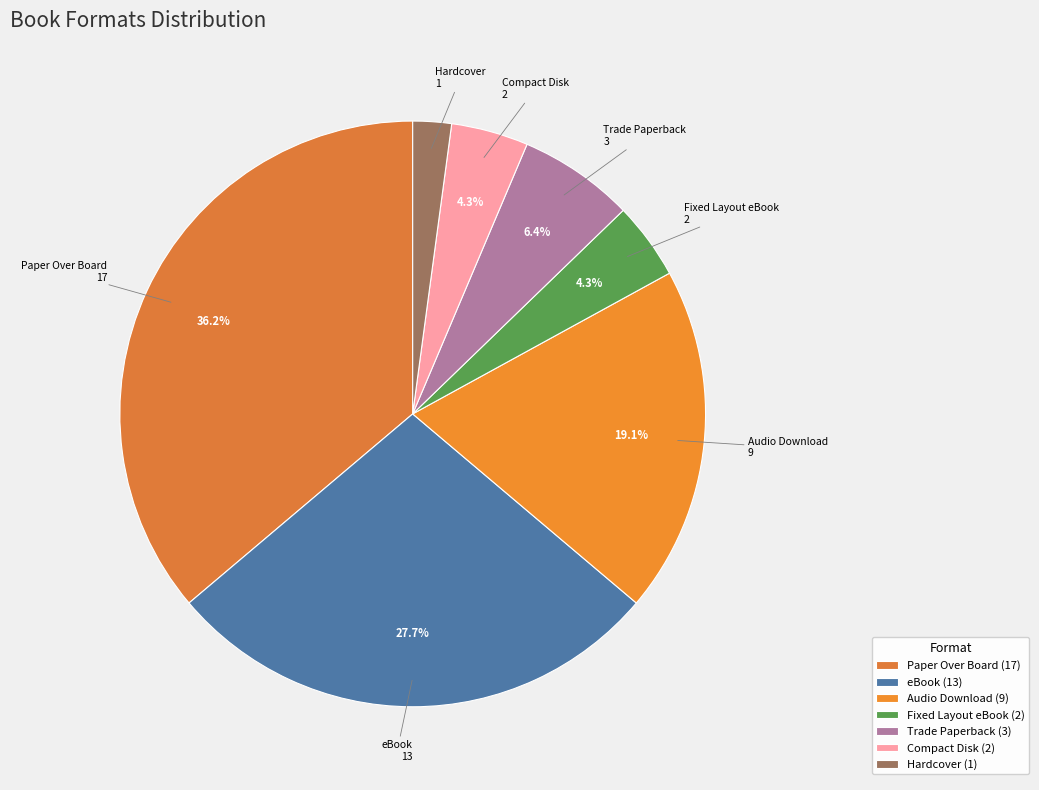

To the nearest percent, what is the average slice percentage?

14%